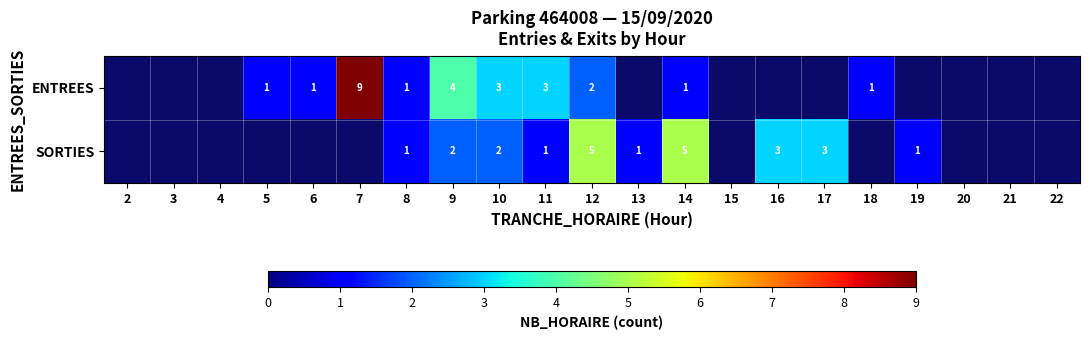

How many categories are shown in the chart?

21